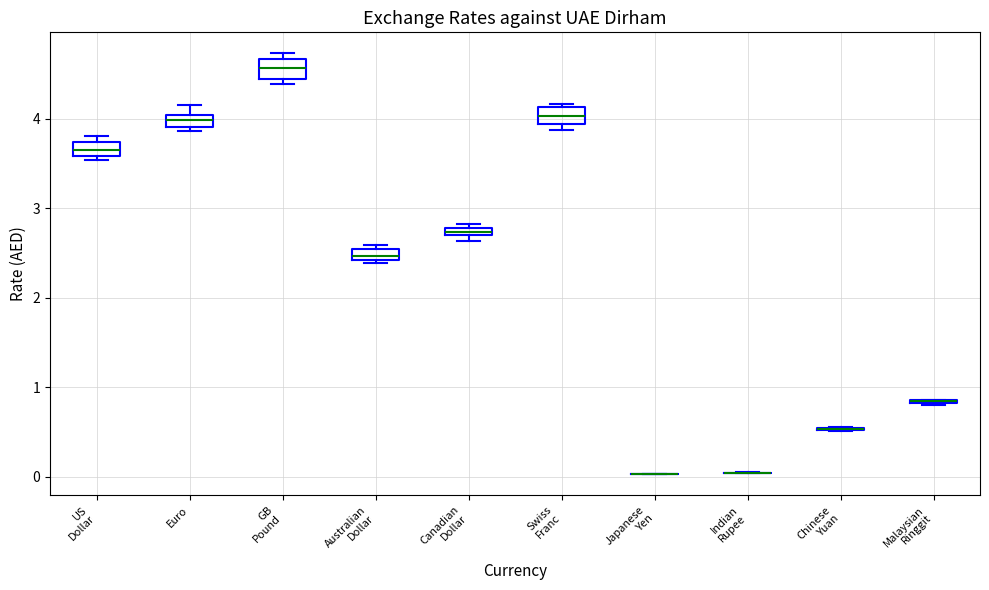

Where does the upper whisker of the box for Euro end on the y-axis? The values are not printed on the chart, so give them approximately, as read against the axis.

4.2